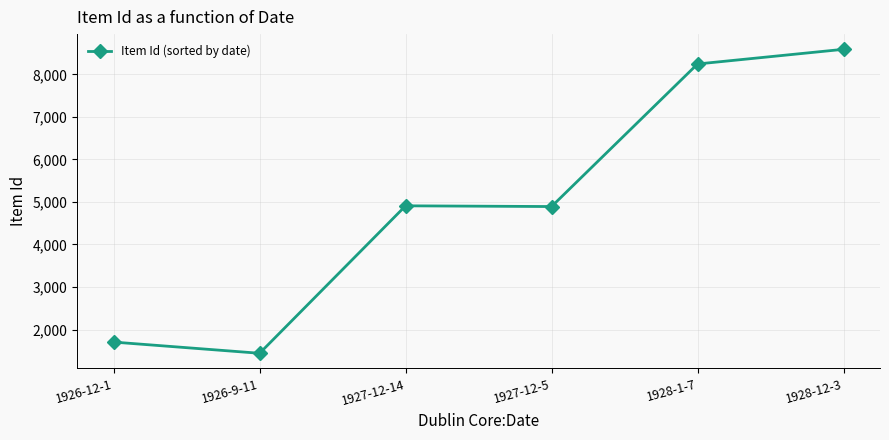

At which category does the data reach its first local peak?

1927-12-14